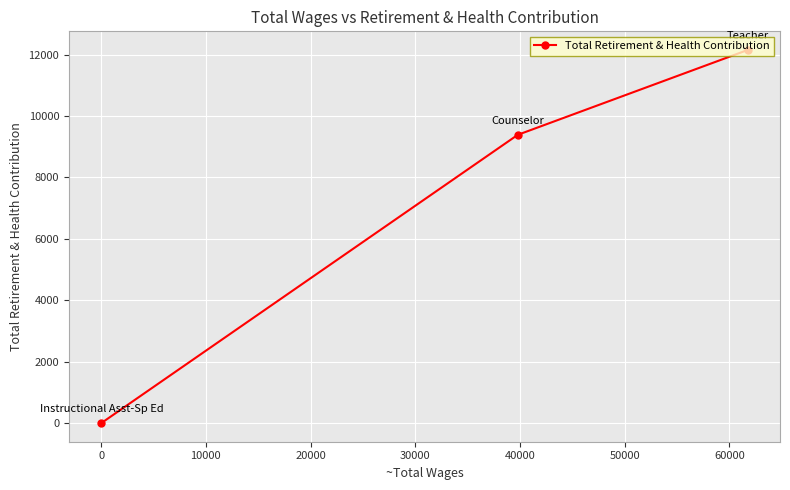

What is the average value?

7178